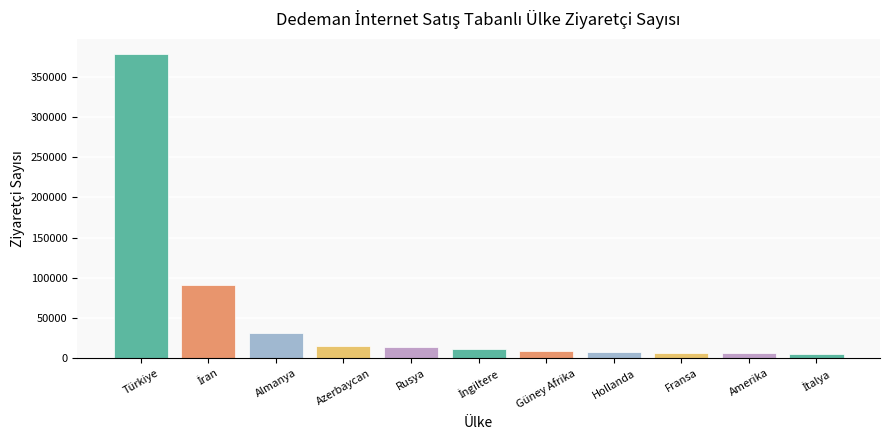

How many bars are there in total?

11